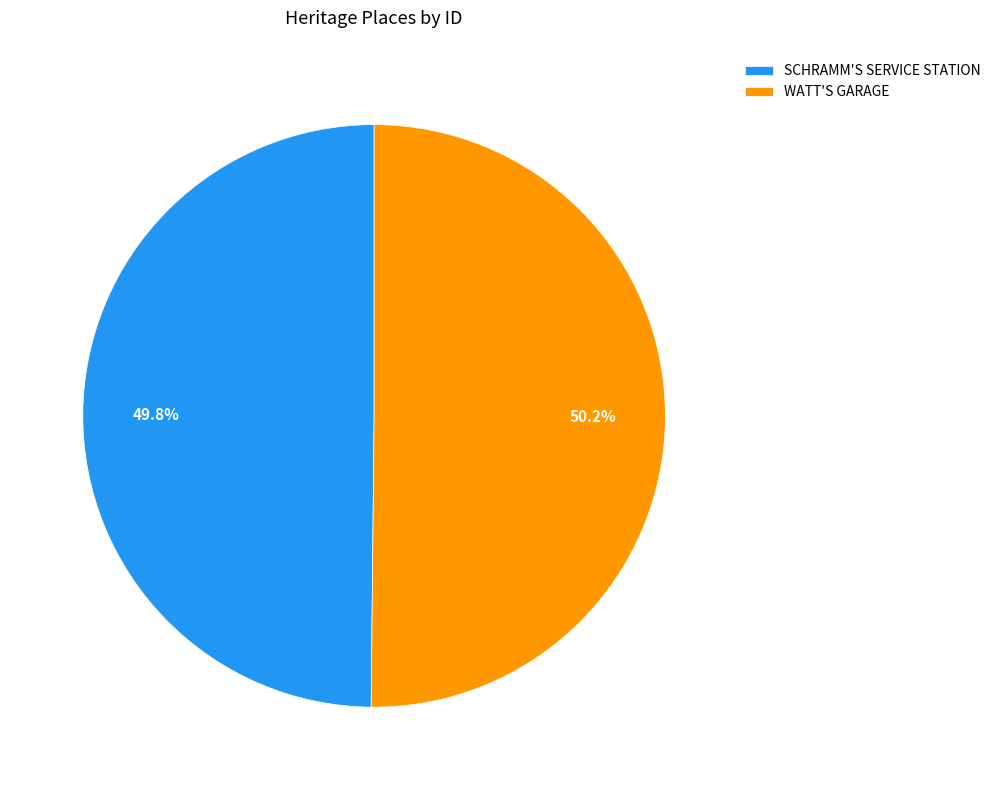

Is there a majority slice in this chart?

Yes